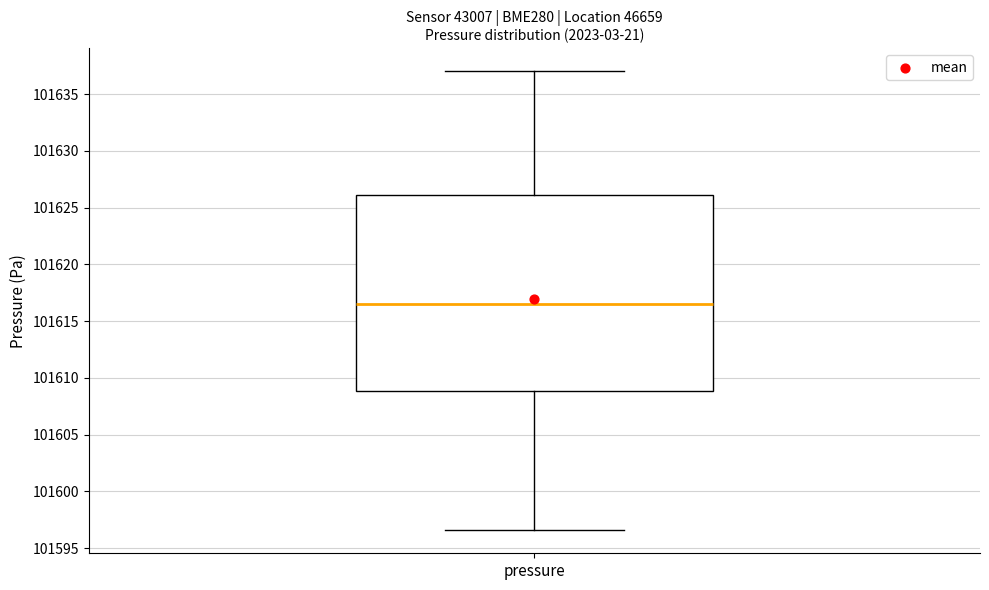

Where does the lower whisker of the box for pressure end on the y-axis? The values are not printed on the chart, so give them approximately, as read against the axis.

101596.5